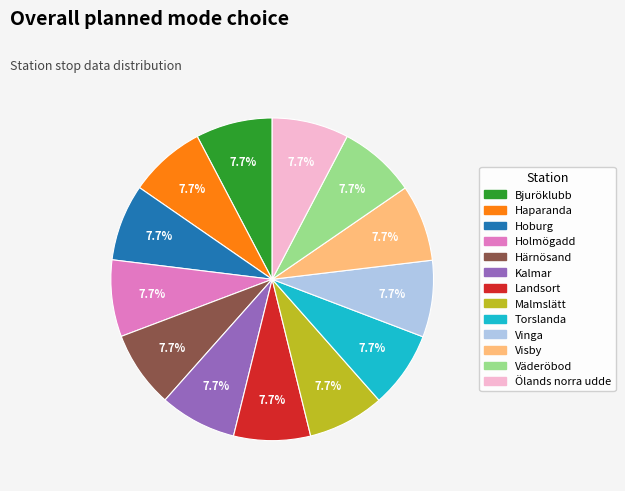

Is Vinga the majority of the pie?

No